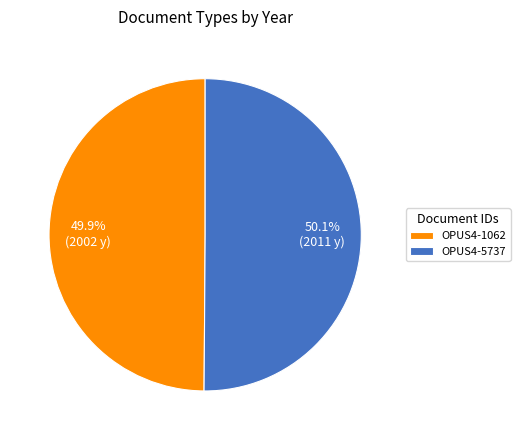

What is the ratio of the value at OPUS4-1062 to the value at OPUS4-5737?

1.0